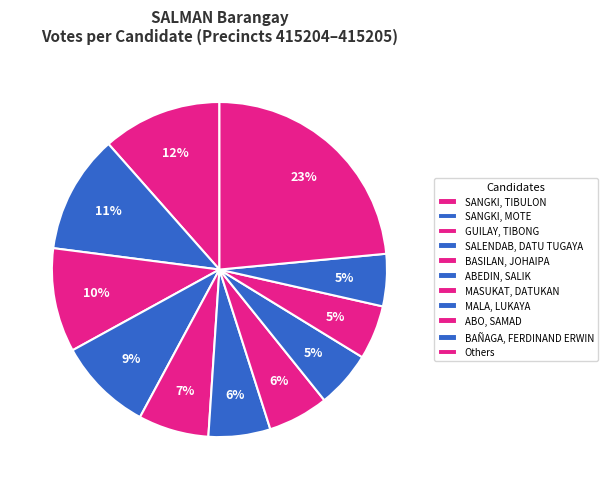

Count the number of slices in the pie.

11